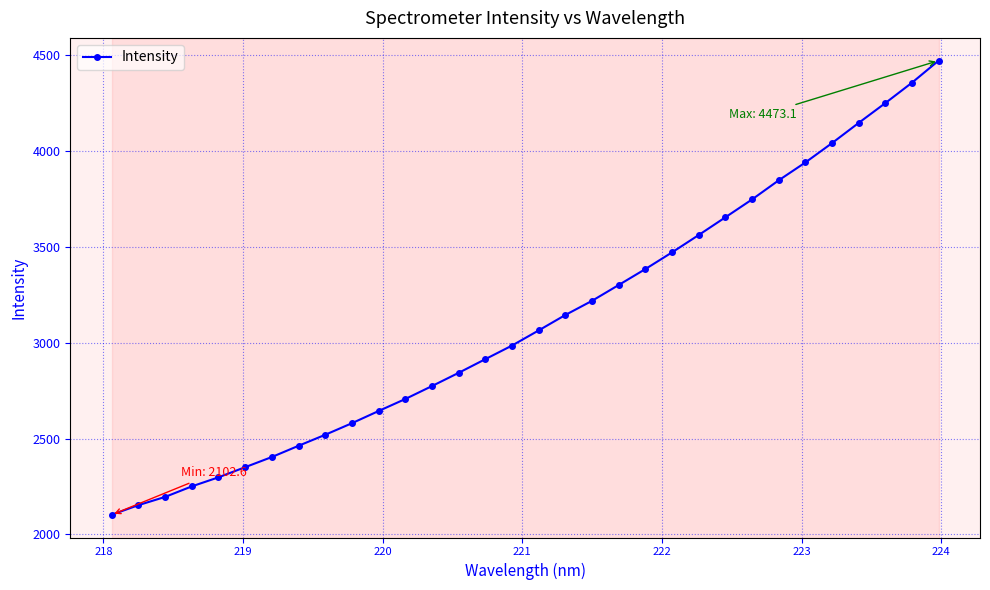

What is the greatest value displayed?

4473.1